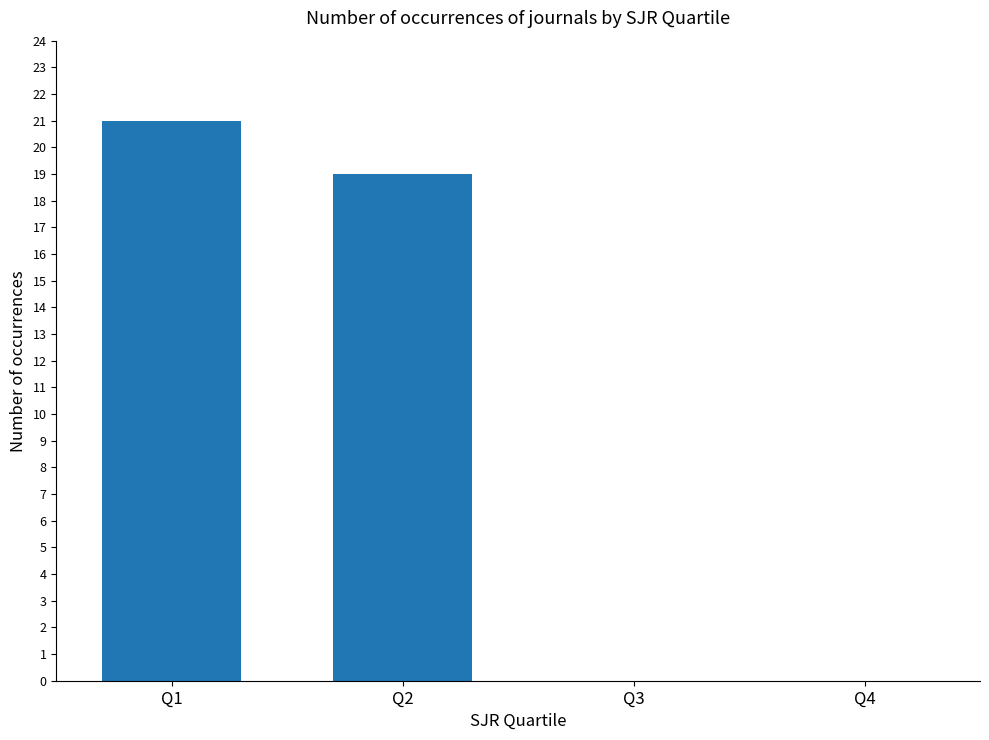

What is the change in value from Q2 to Q4?

-19